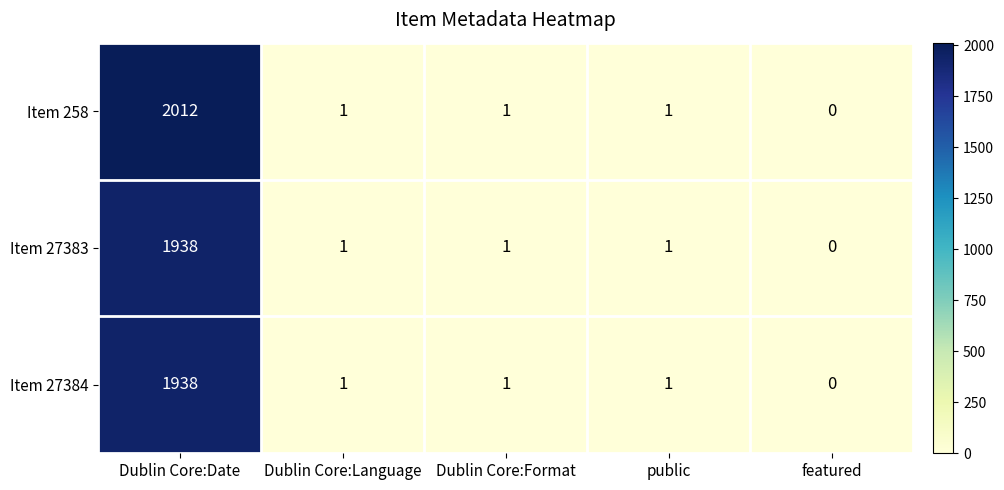

What is the difference between the Item 27383 values at public and Dublin Core:Date?

1937